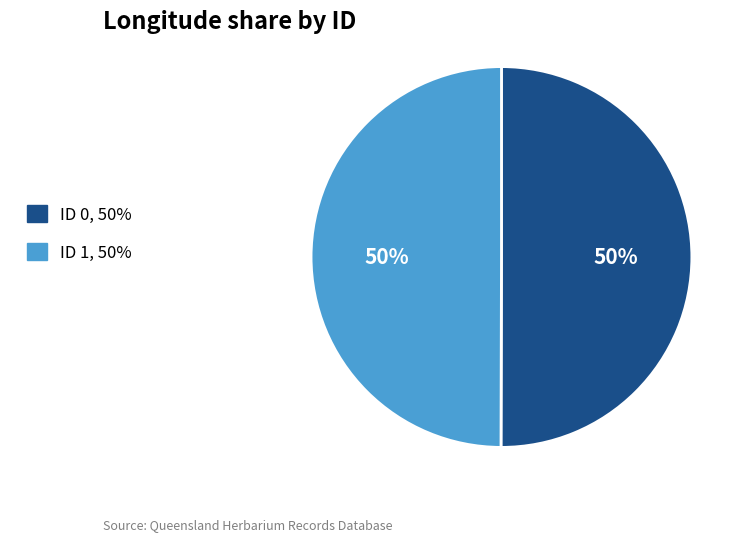

The ID 1, 50% slice represents 50% of the pie. True or false?

True